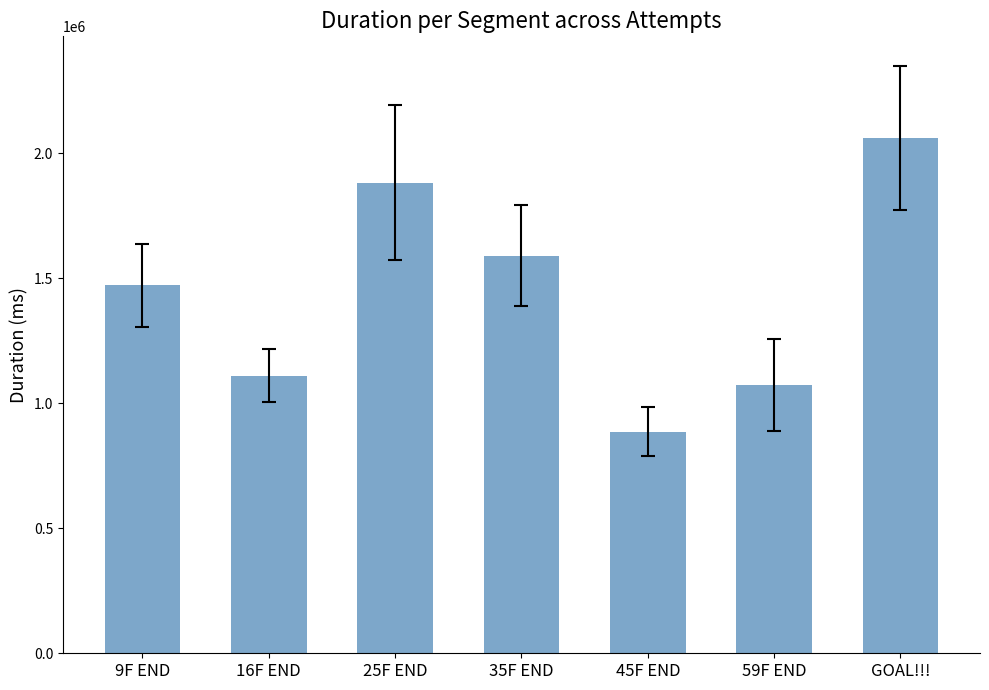

Reading right to left, transcribe all the data shown in this chart.

2060933.3	1071391.5	886601.3	1590199.2	1882155.7	1109549.8	1470843.3